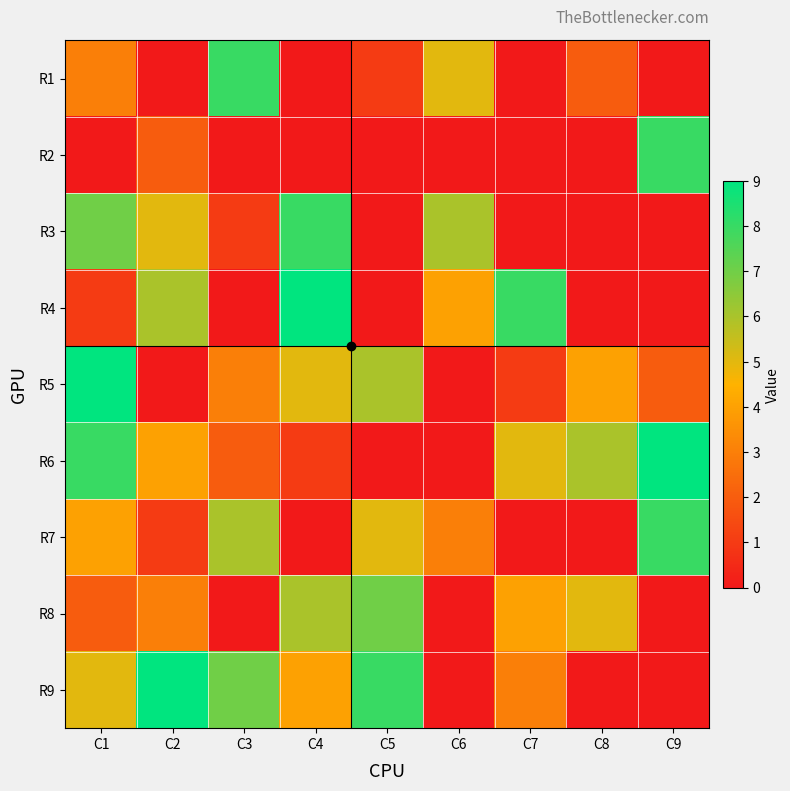

Reading left to right, transcribe all the data shown in this chart.

R1: C1=3	C2=0	C3=8	C4=0	C5=1	C6=5	C7=0	C8=2	C9=0
R2: C1=0	C2=2	C3=0	C4=0	C5=0	C6=0	C7=0	C8=0	C9=8
R3: C1=7	C2=5	C3=1	C4=8	C5=0	C6=6	C7=0	C8=0	C9=0
R4: C1=1	C2=6	C3=0	C4=9	C5=0	C6=4	C7=8	C8=0	C9=0
R5: C1=9	C2=0	C3=3	C4=5	C5=6	C6=0	C7=1	C8=4	C9=2
R6: C1=8	C2=4	C3=2	C4=1	C5=0	C6=0	C7=5	C8=6	C9=9
R7: C1=4	C2=1	C3=6	C4=0	C5=5	C6=3	C7=0	C8=0	C9=8
R8: C1=2	C2=3	C3=0	C4=6	C5=7	C6=0	C7=4	C8=5	C9=0
R9: C1=5	C2=9	C3=7	C4=4	C5=8	C6=0	C7=3	C8=0	C9=0